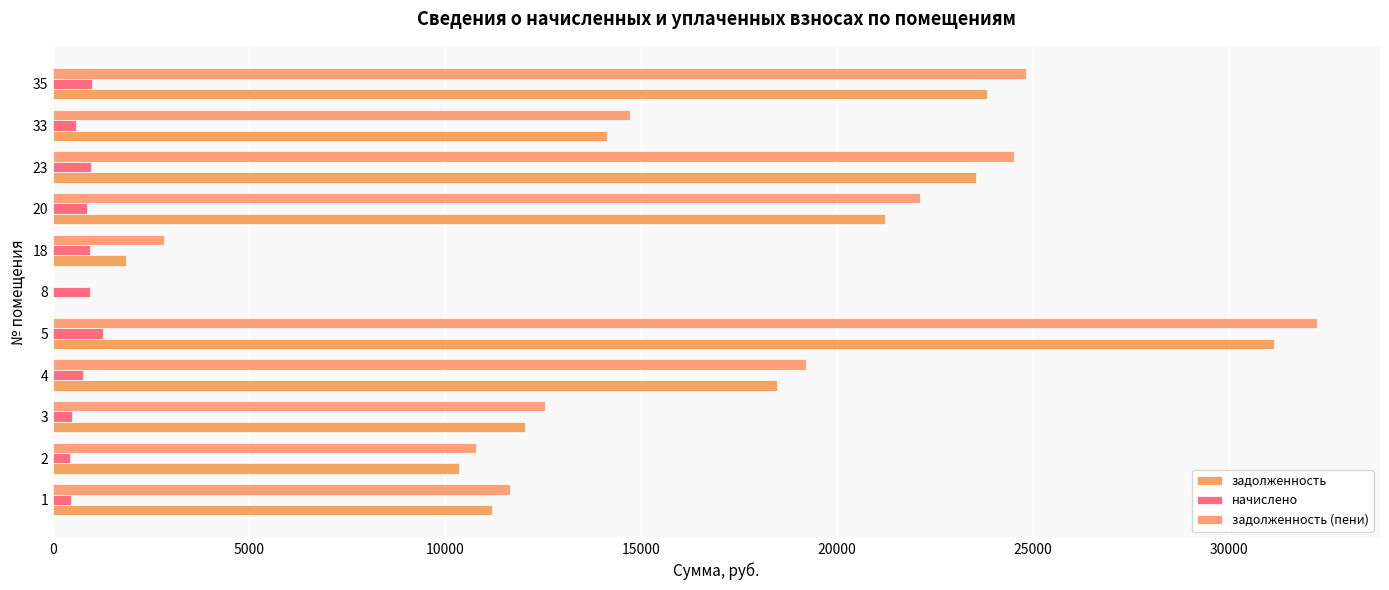

How many series are shown in this chart?

3